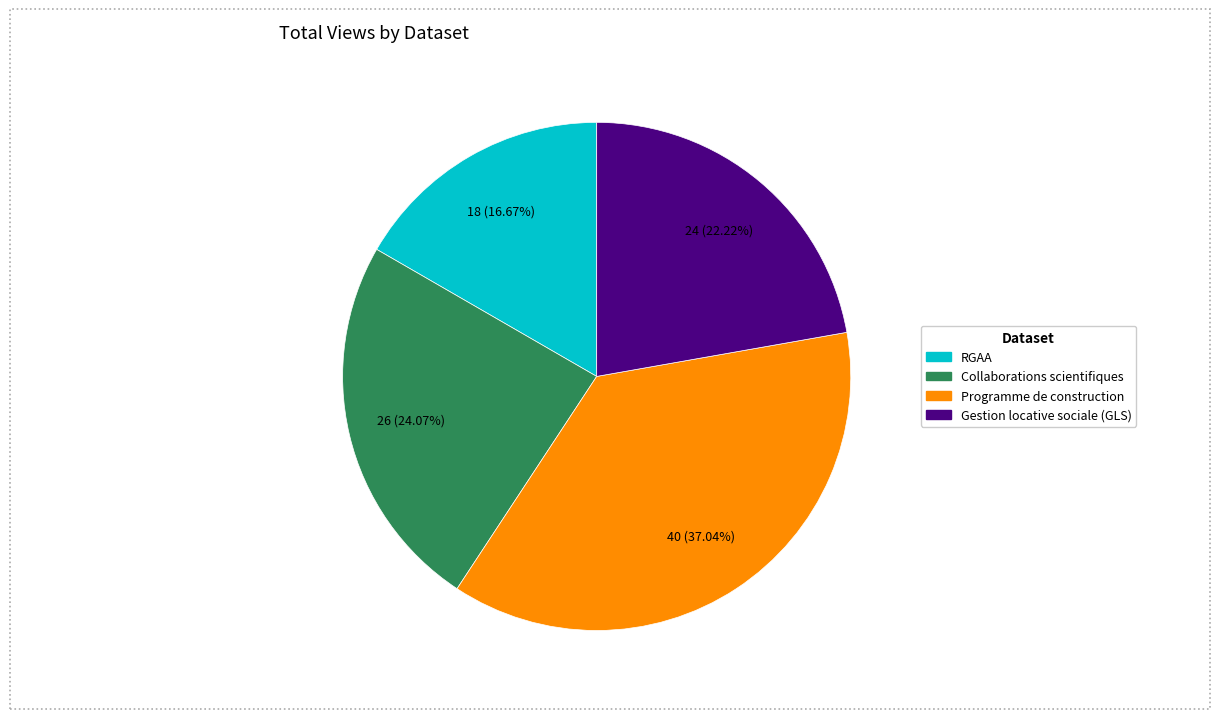

Rank the categories by value from lowest to highest.

RGAA, Gestion locative sociale (GLS), Collaborations scientifiques, Programme de construction